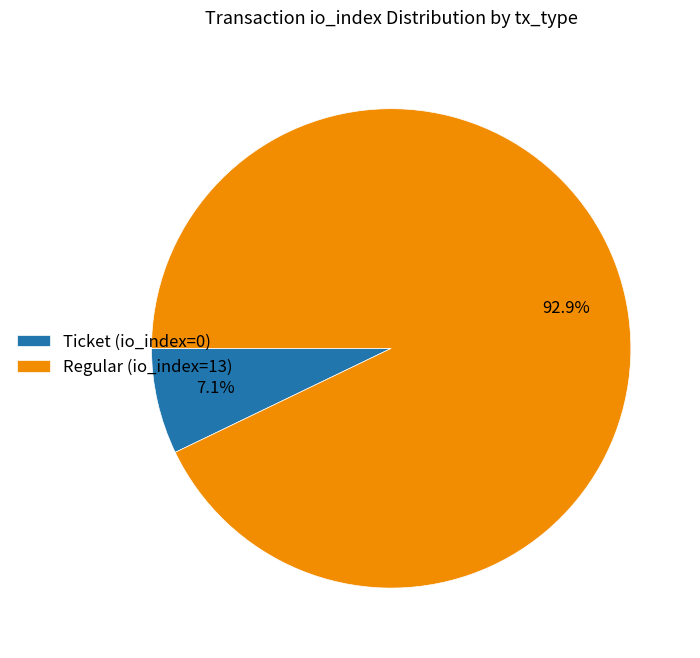

To the nearest percent, what is the difference between the Ticket (io_index=0) and Regular (io_index=13) slice percentages?

86%